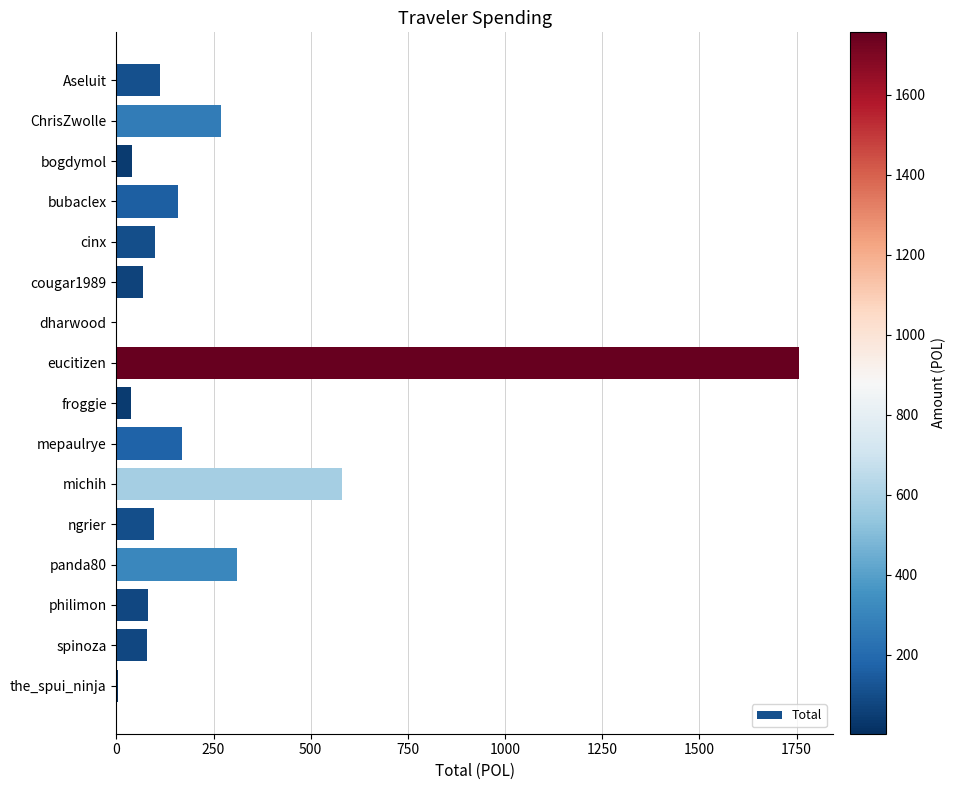

The chart shows a value of 579.7 at michih. True or false?

True